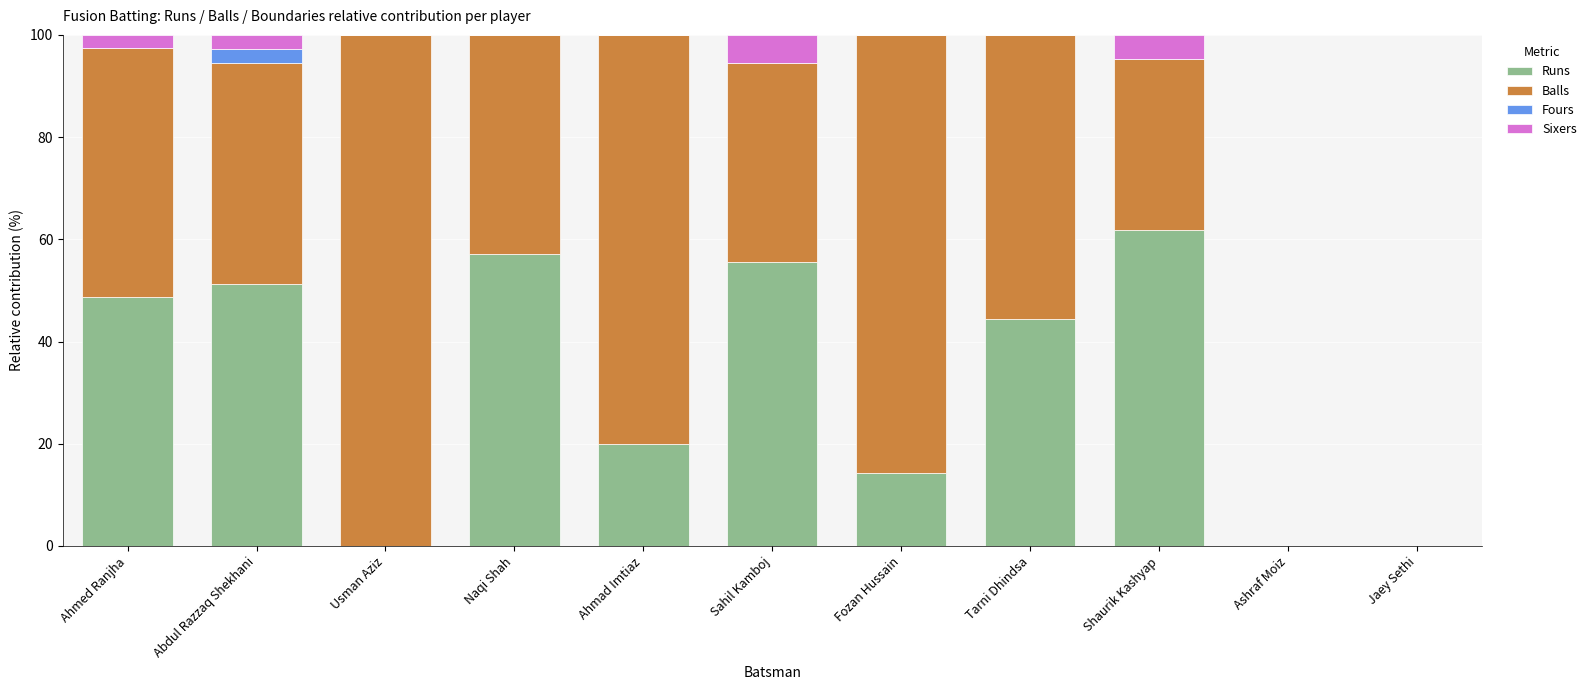

What are all the series names shown in the legend?

Runs, Balls, Fours, Sixers